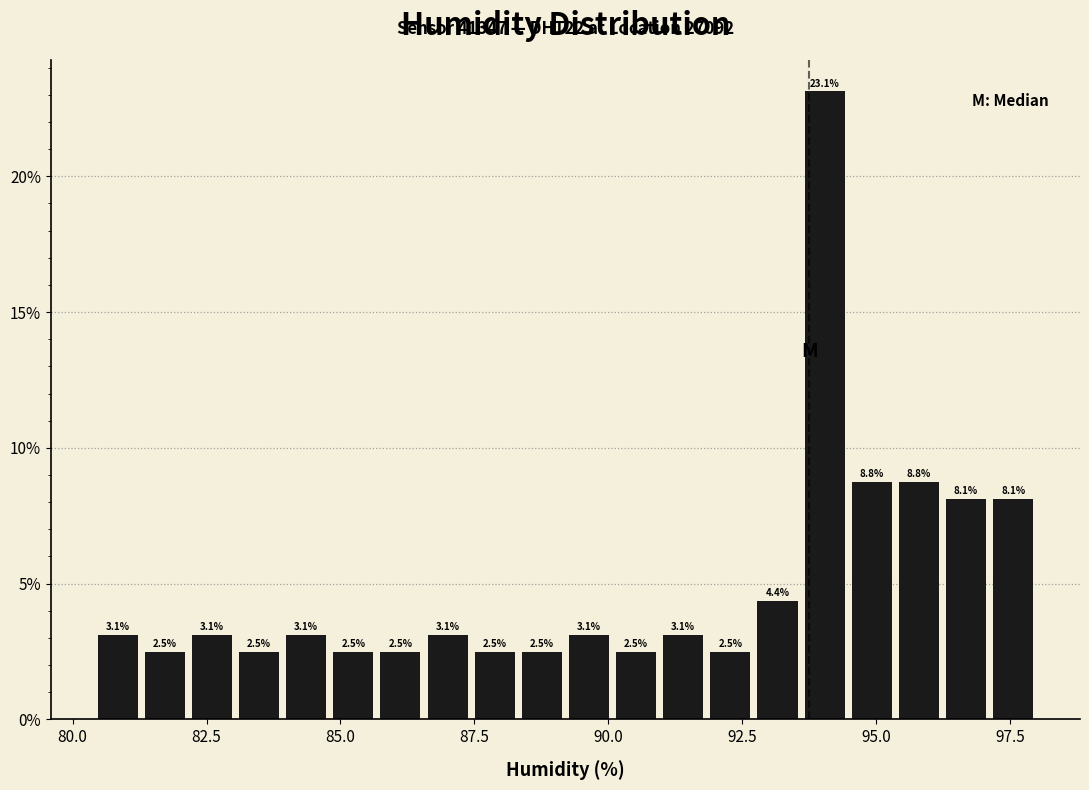

Around what value on the x-axis is the tallest bar? Give the approximate position of its centre, as read against the axis.

94.0